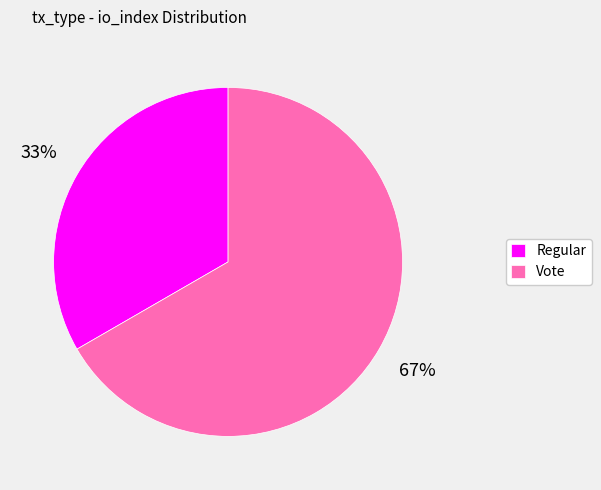

To the nearest percent, what is the combined percentage of Vote and Regular?

100%